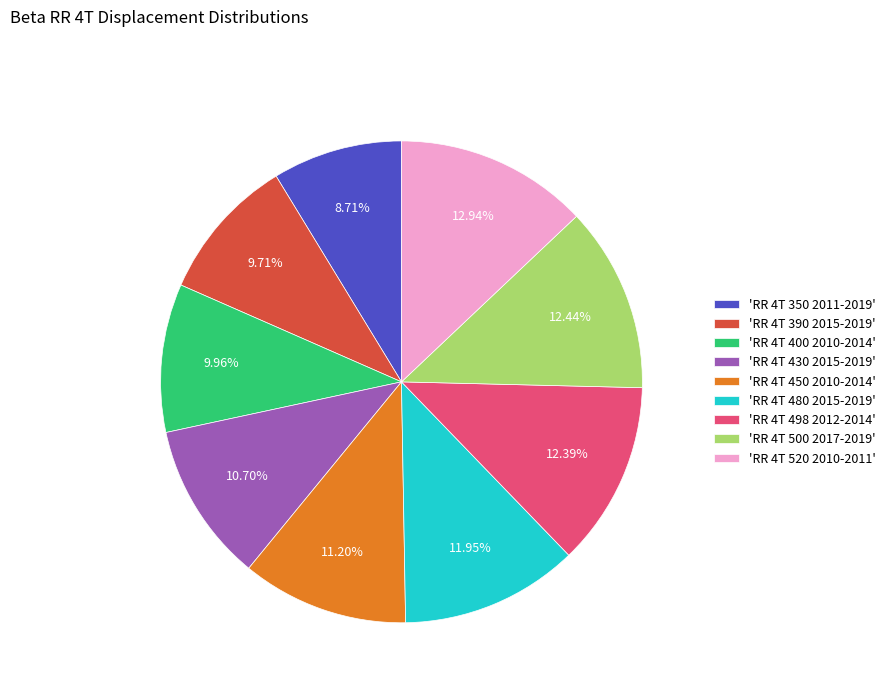

Between 'RR 4T 350 2011-2019' and 'RR 4T 400 2010-2014', which is larger?

'RR 4T 400 2010-2014'